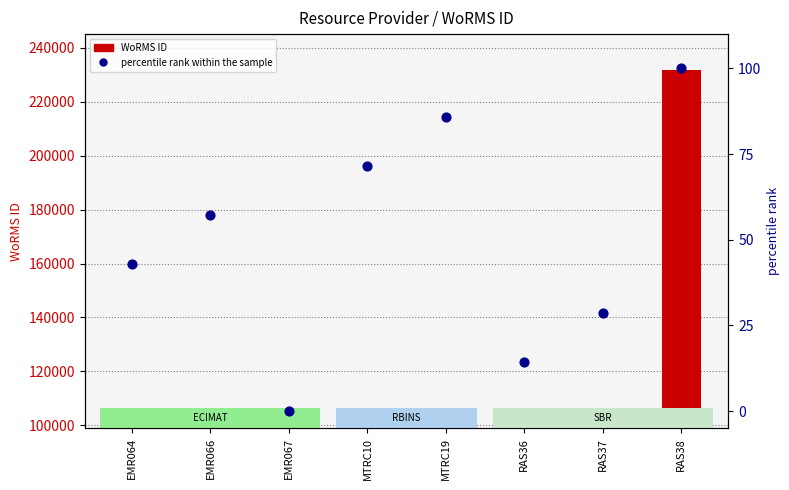

What is the total value across all series at EMR066?

2003.1